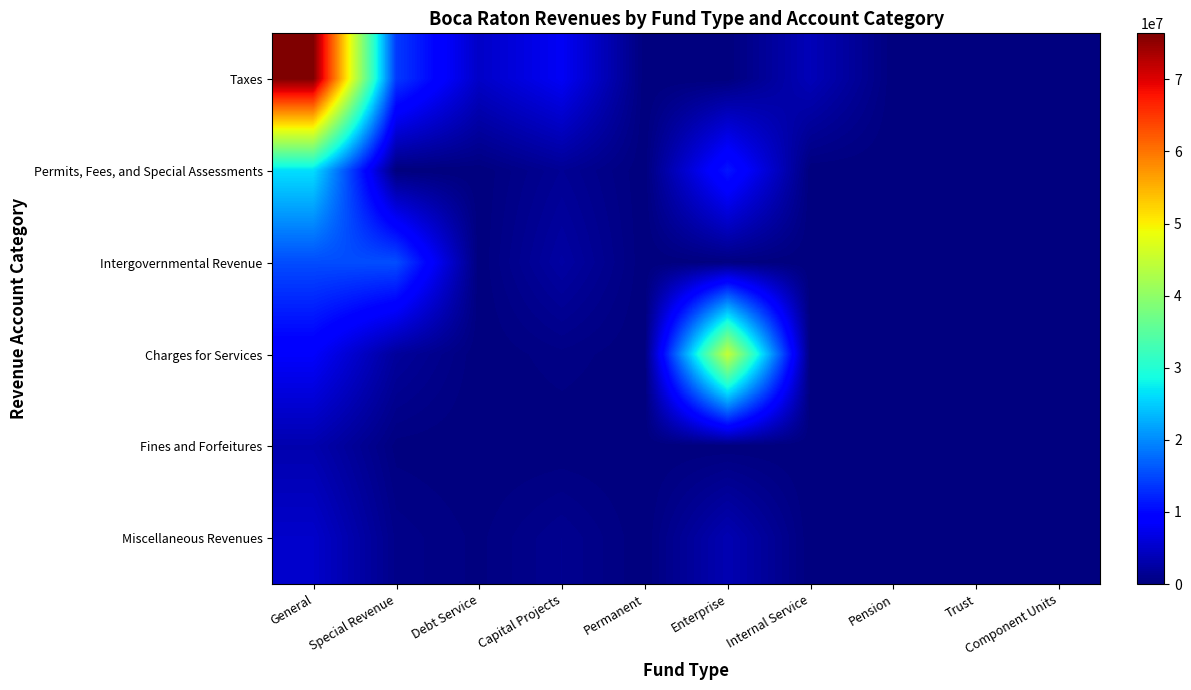

Reading right to left, list all the values displayed in this chart.

Taxes: Component Units=0	Trust=0	Pension=0	Internal Service=3899711	Enterprise=0	Permanent=0	Capital Projects=7984245	Debt Service=4865893	Special Revenue=13969794	General=76375415
Permits, Fees, and Special Assessments: Component Units=0	Trust=0	Pension=0	Internal Service=0	Enterprise=11185519	Permanent=0	Capital Projects=1511197	Debt Service=0	Special Revenue=0	General=26274387
Intergovernmental Revenue: Component Units=0	Trust=0	Pension=0	Internal Service=0	Enterprise=234004	Permanent=0	Capital Projects=2475258	Debt Service=0	Special Revenue=15495632	General=15332305
Charges for Services: Component Units=0	Trust=0	Pension=0	Internal Service=0	Enterprise=45000000	Permanent=0	Capital Projects=500000	Debt Service=0	Special Revenue=2000000	General=8500000
Fines and Forfeitures: Component Units=0	Trust=0	Pension=0	Internal Service=0	Enterprise=0	Permanent=0	Capital Projects=0	Debt Service=0	Special Revenue=150000	General=3200000
Miscellaneous Revenues: Component Units=0	Trust=0	Pension=0	Internal Service=0	Enterprise=3500000	Permanent=0	Capital Projects=1200000	Debt Service=200000	Special Revenue=800000	General=5100000